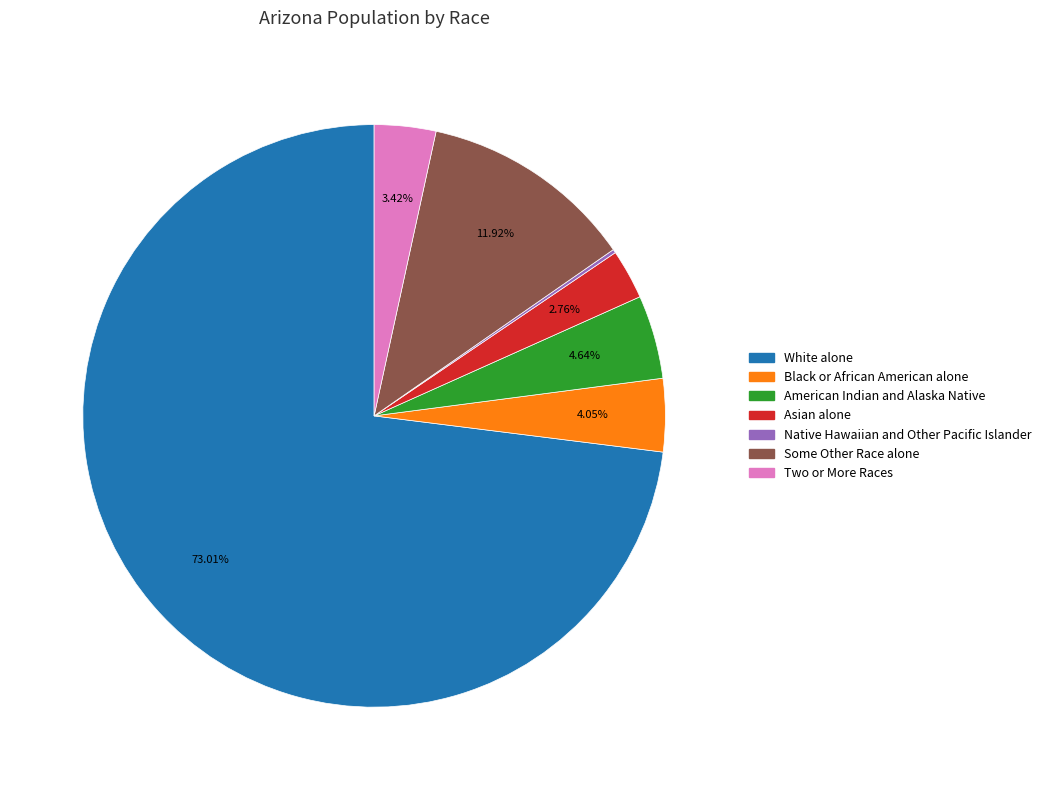

Does any single category account for the majority?

Yes